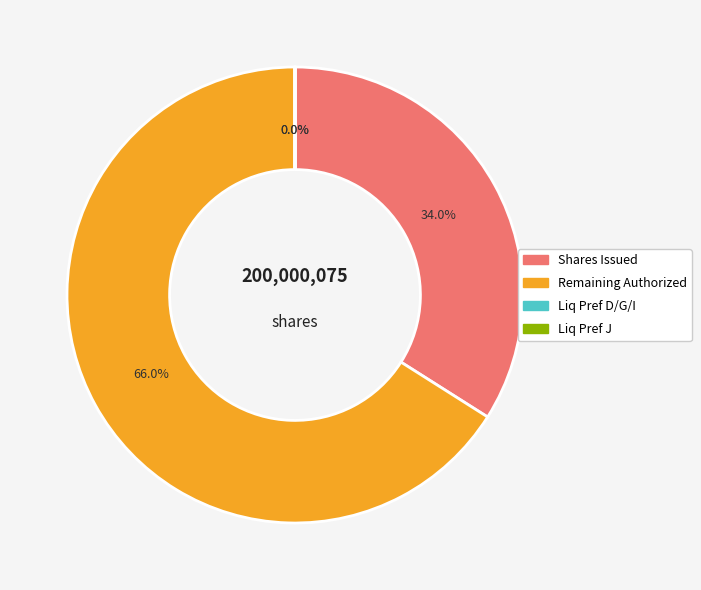

Which slice is the largest?

Remaining Authorized